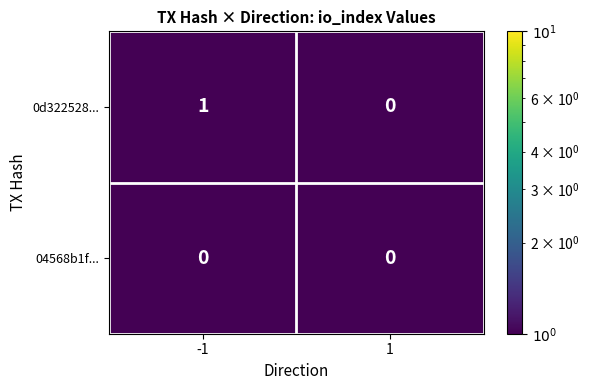

Which series changed the most between -1 and 1?

0d322528...